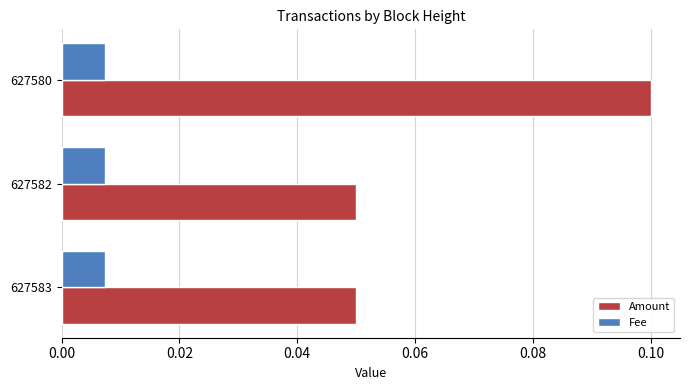

At which category is the sum across all series the highest?

627580